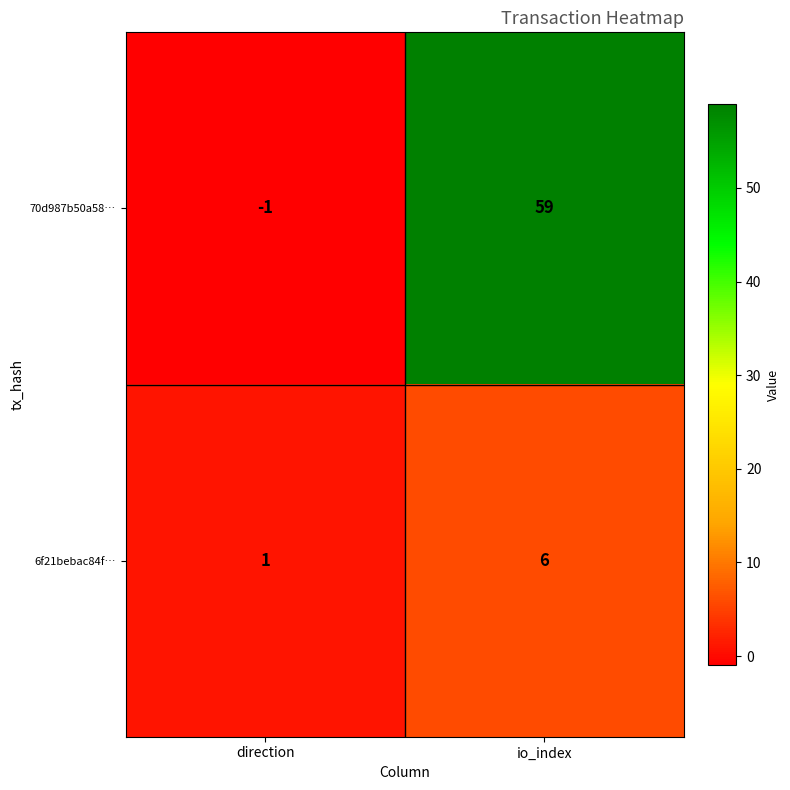

Reading left to right, extract all data points from this chart.

70d987b50a58…: direction=-1	io_index=59
6f21bebac84f…: direction=1	io_index=6